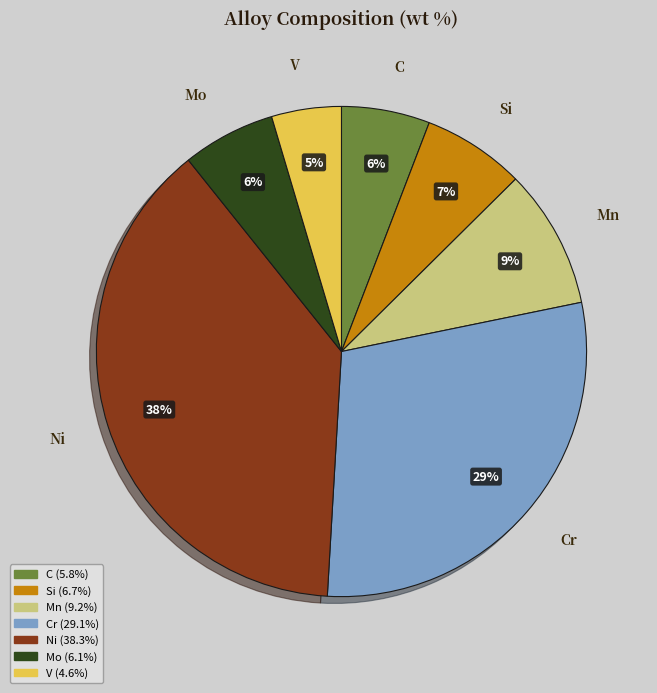

Is it true that C is 1% of the pie?

False